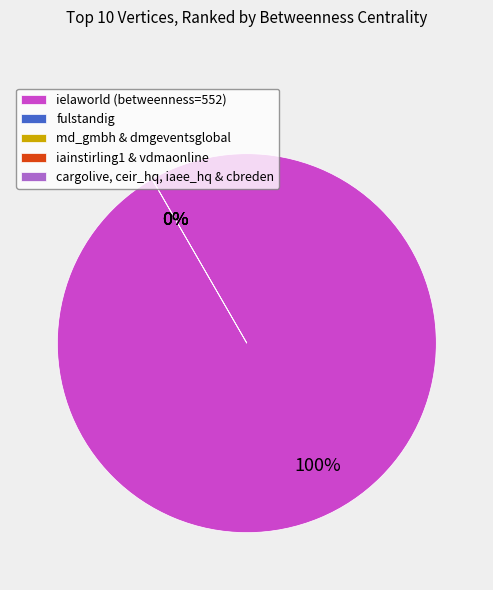

To the nearest percent, what is the difference between the iaee_hq and ielaworld slice percentages?

100%